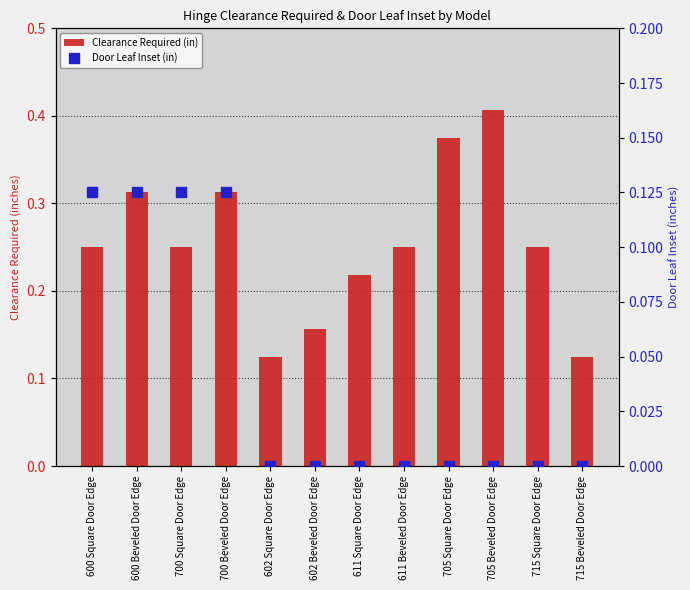

What is the maximum value shown in the chart?

0.4